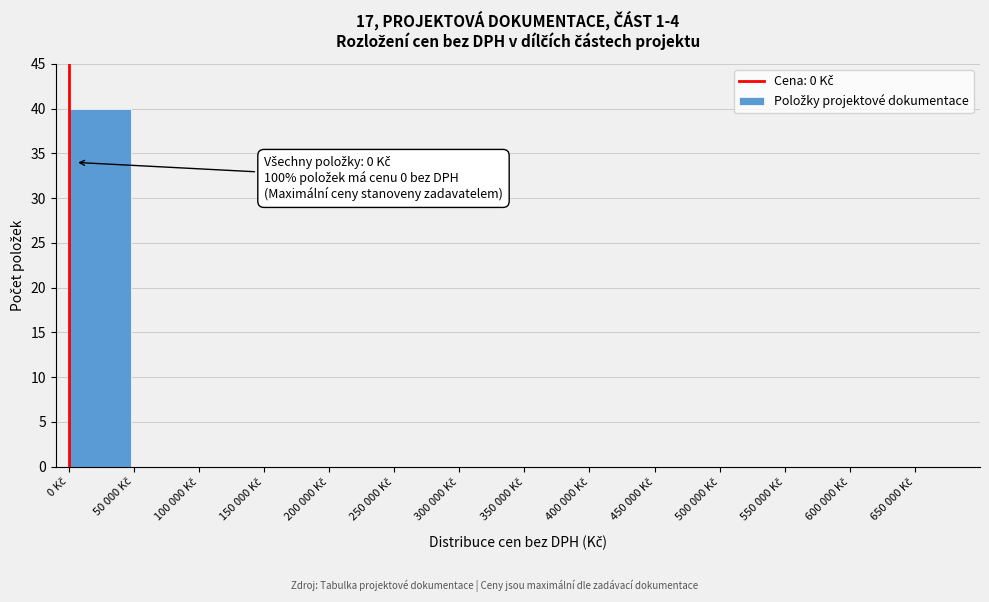

What is the sum of all values?

40